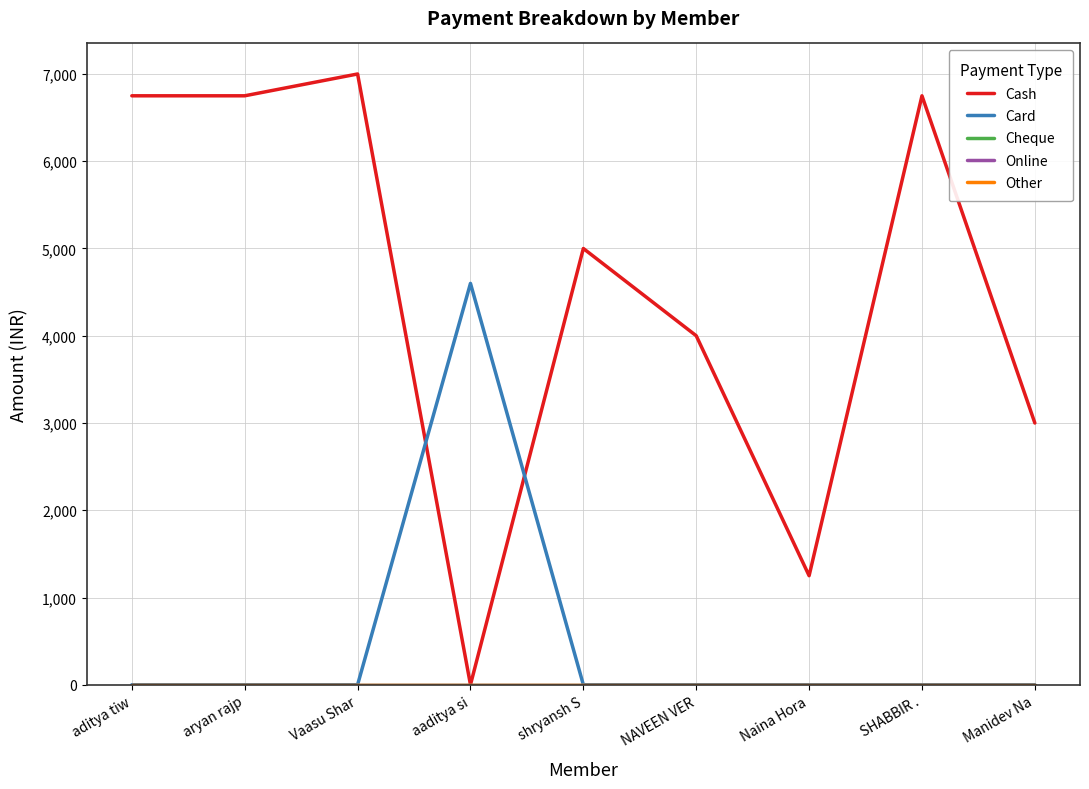

Does the chart display data point markers on the line(s)?

No